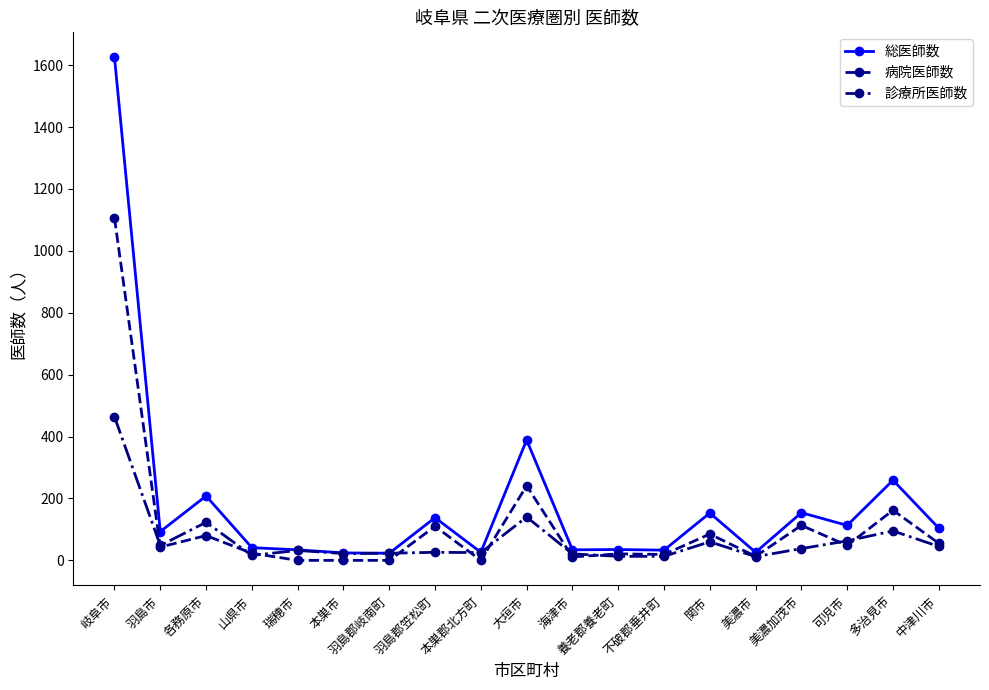

What is the difference between the 診療所医師数 values at 羽島郡笠松町 and 本巣市?

4